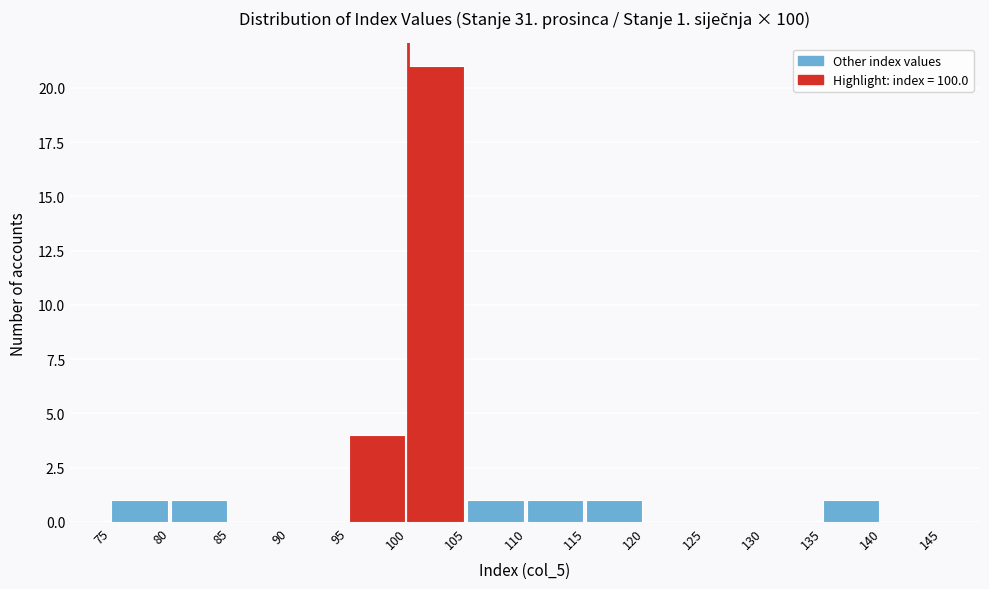

Which range on the x-axis has the tallest bar?

100 to 105